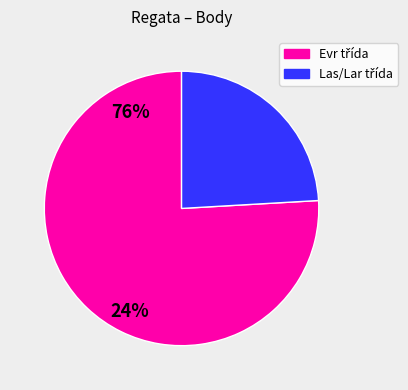

Is there a majority slice in this chart?

Yes